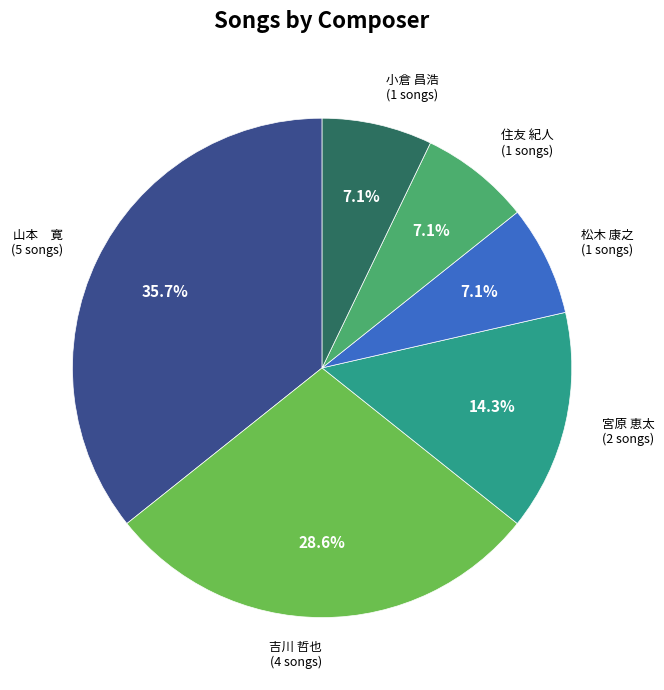

Which slice is the largest?

山本 寛